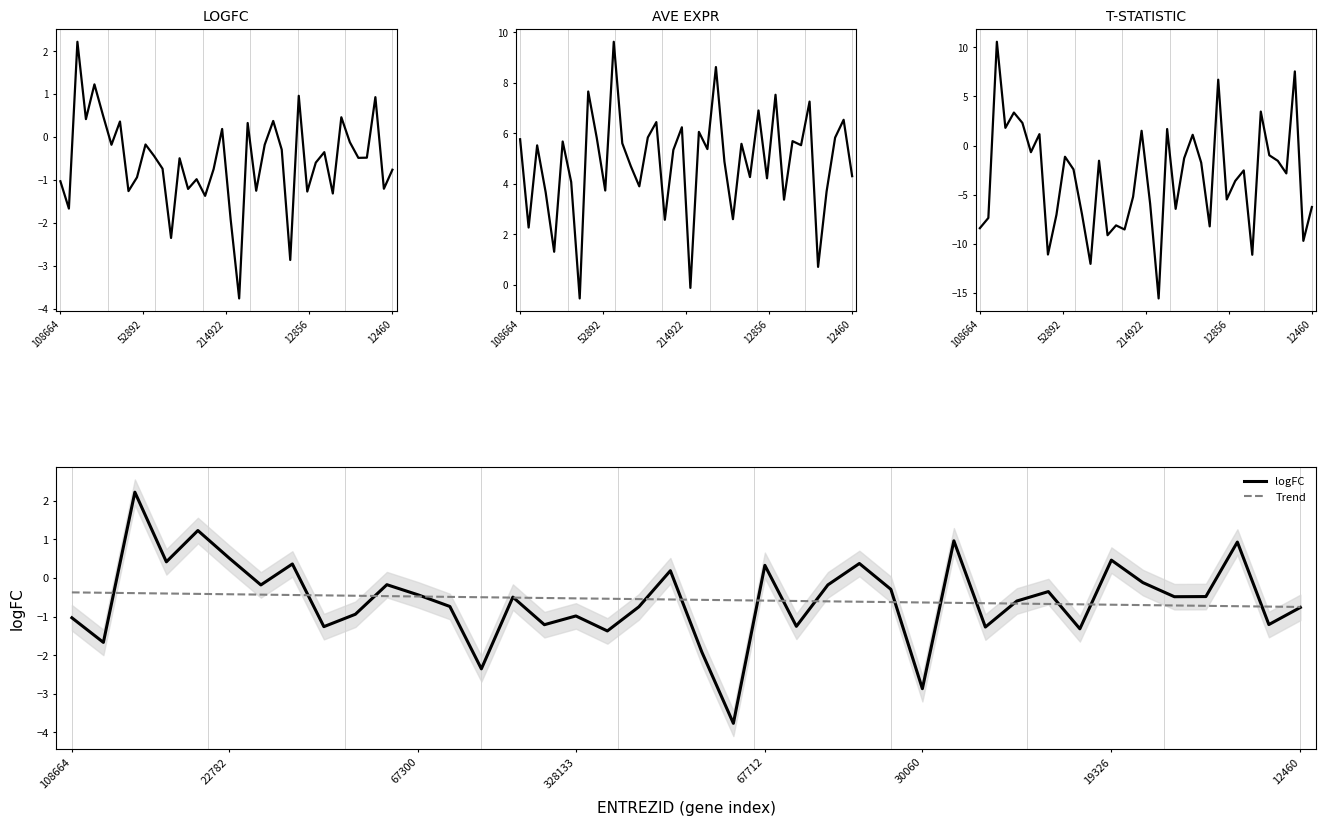

What is the label of the 33rd point from the right?

7